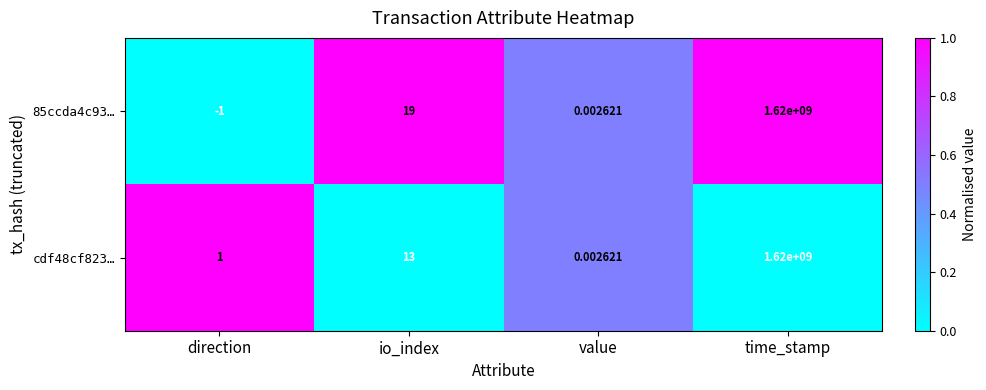

Which category has the lowest value across all series?

direction